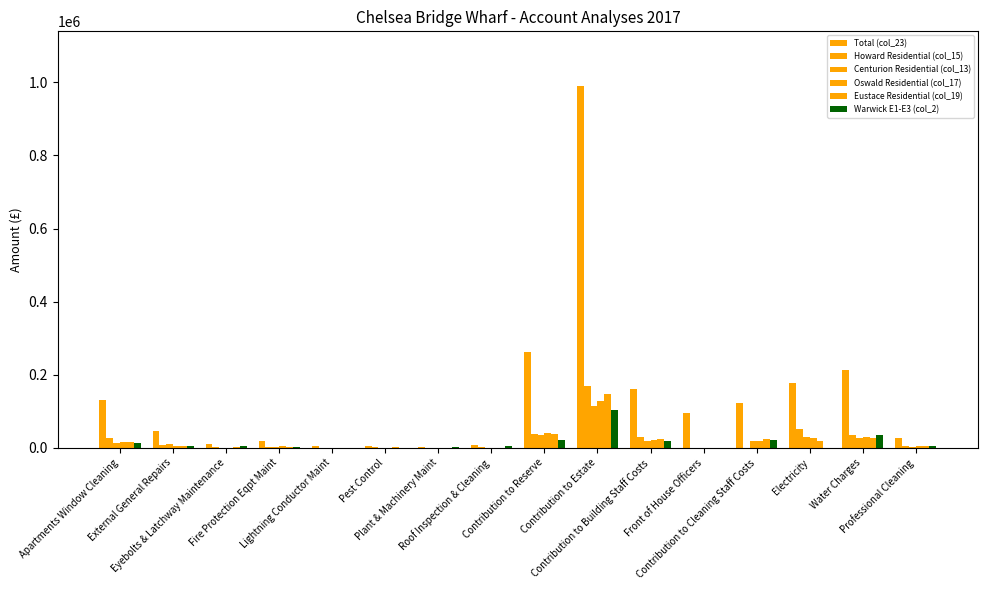

What is the maximum value shown in the chart?

990982